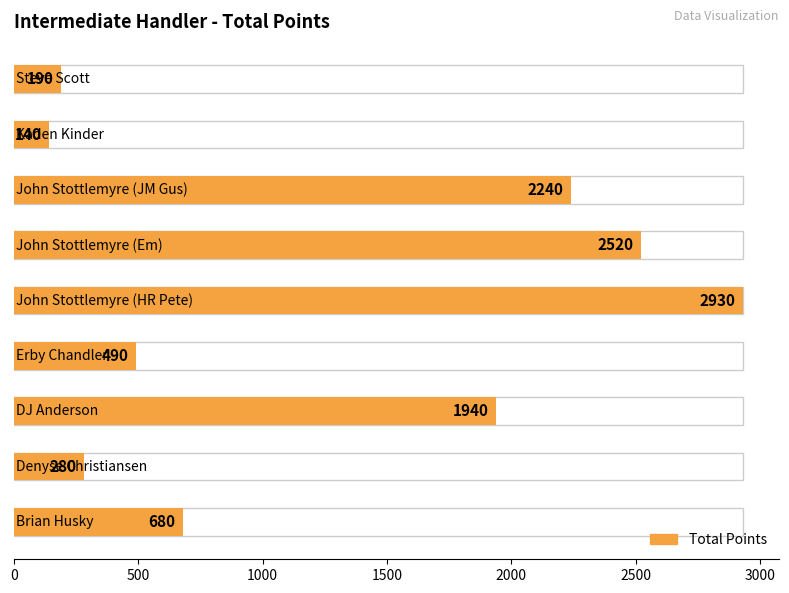

How many values exceed 680?

4